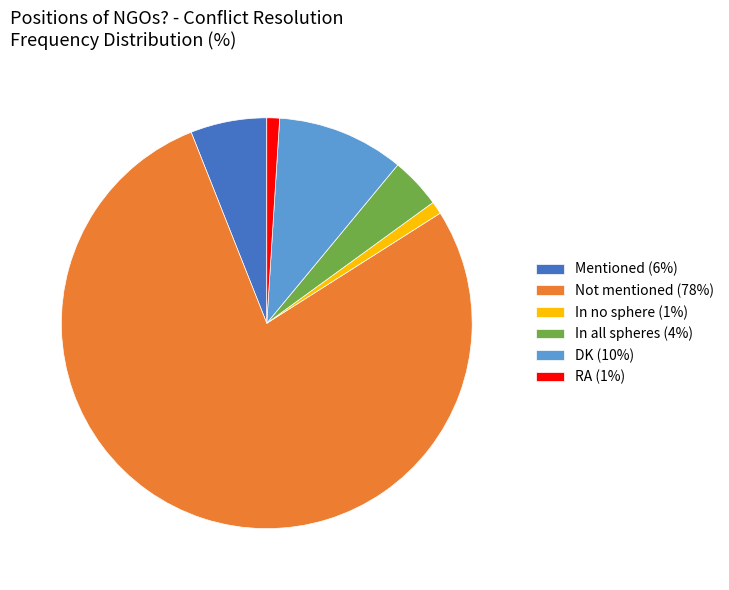

What is the largest slice in the pie chart?

Not mentioned